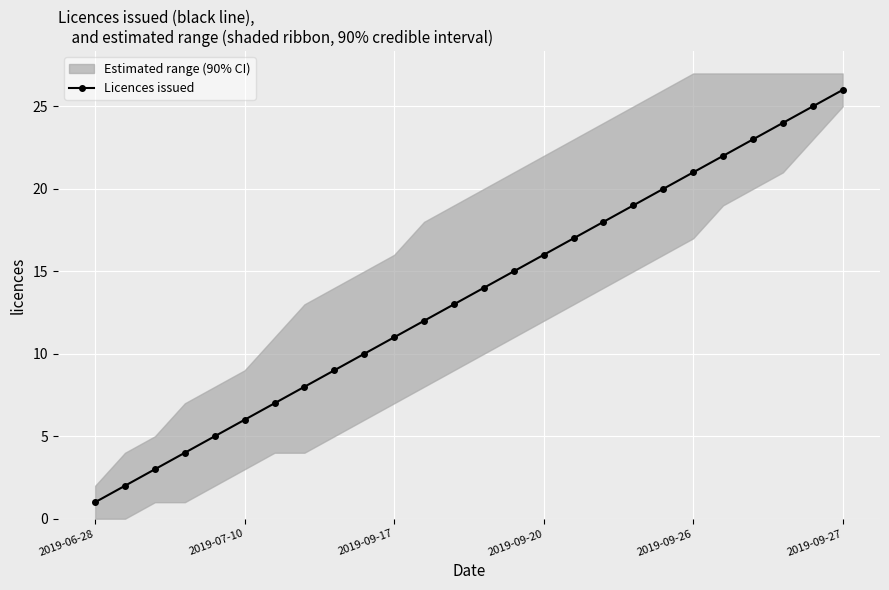

True or false: Licences issued has more than 1 interior local peaks.

False